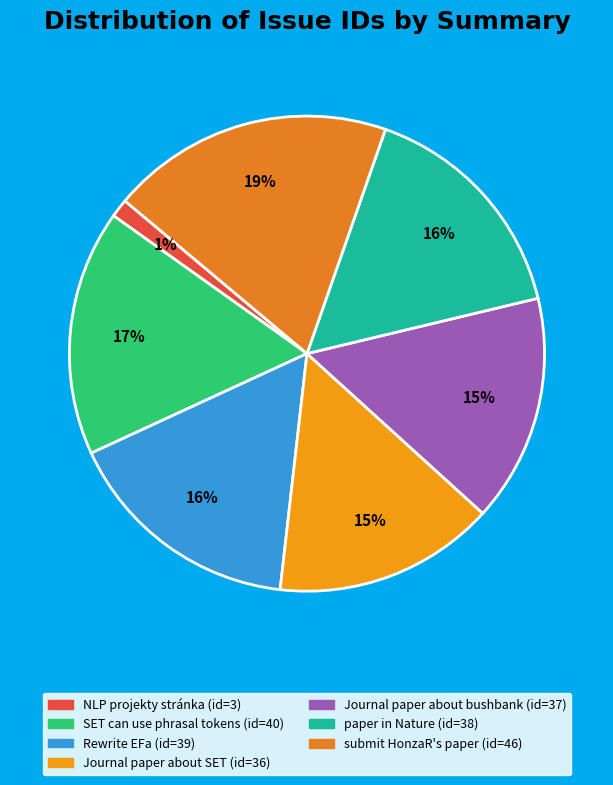

To the nearest percent, what percentage of the pie is SET can use phrasal tokens?

17%